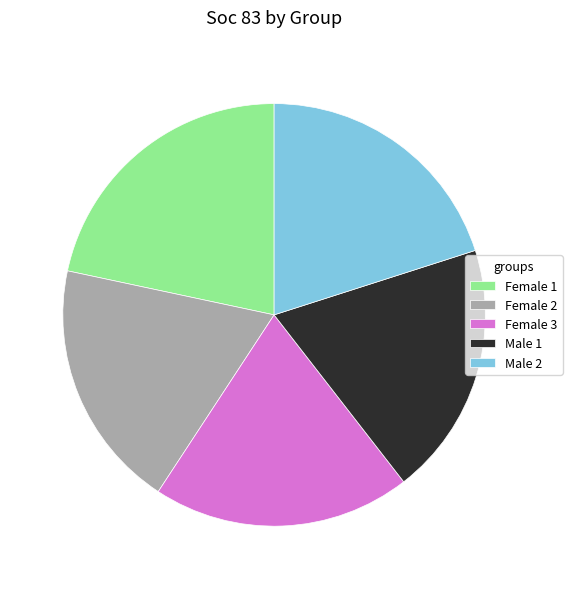

Is the sum of Male 2 and Male 1 greater than half?

No